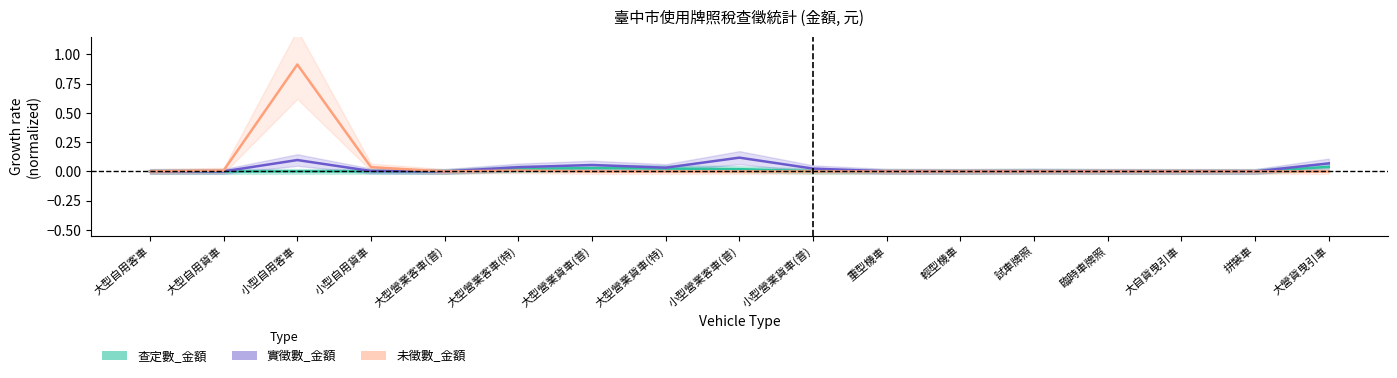

How many interior local valleys does the 實徵數_金額 series have?

4